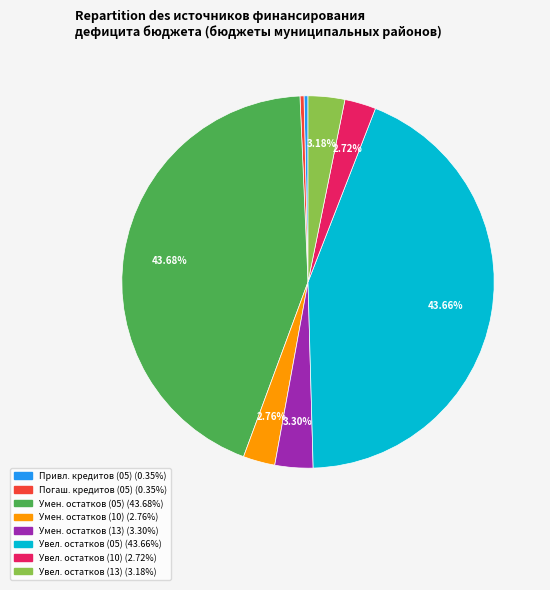

Does any single category account for the majority?

No